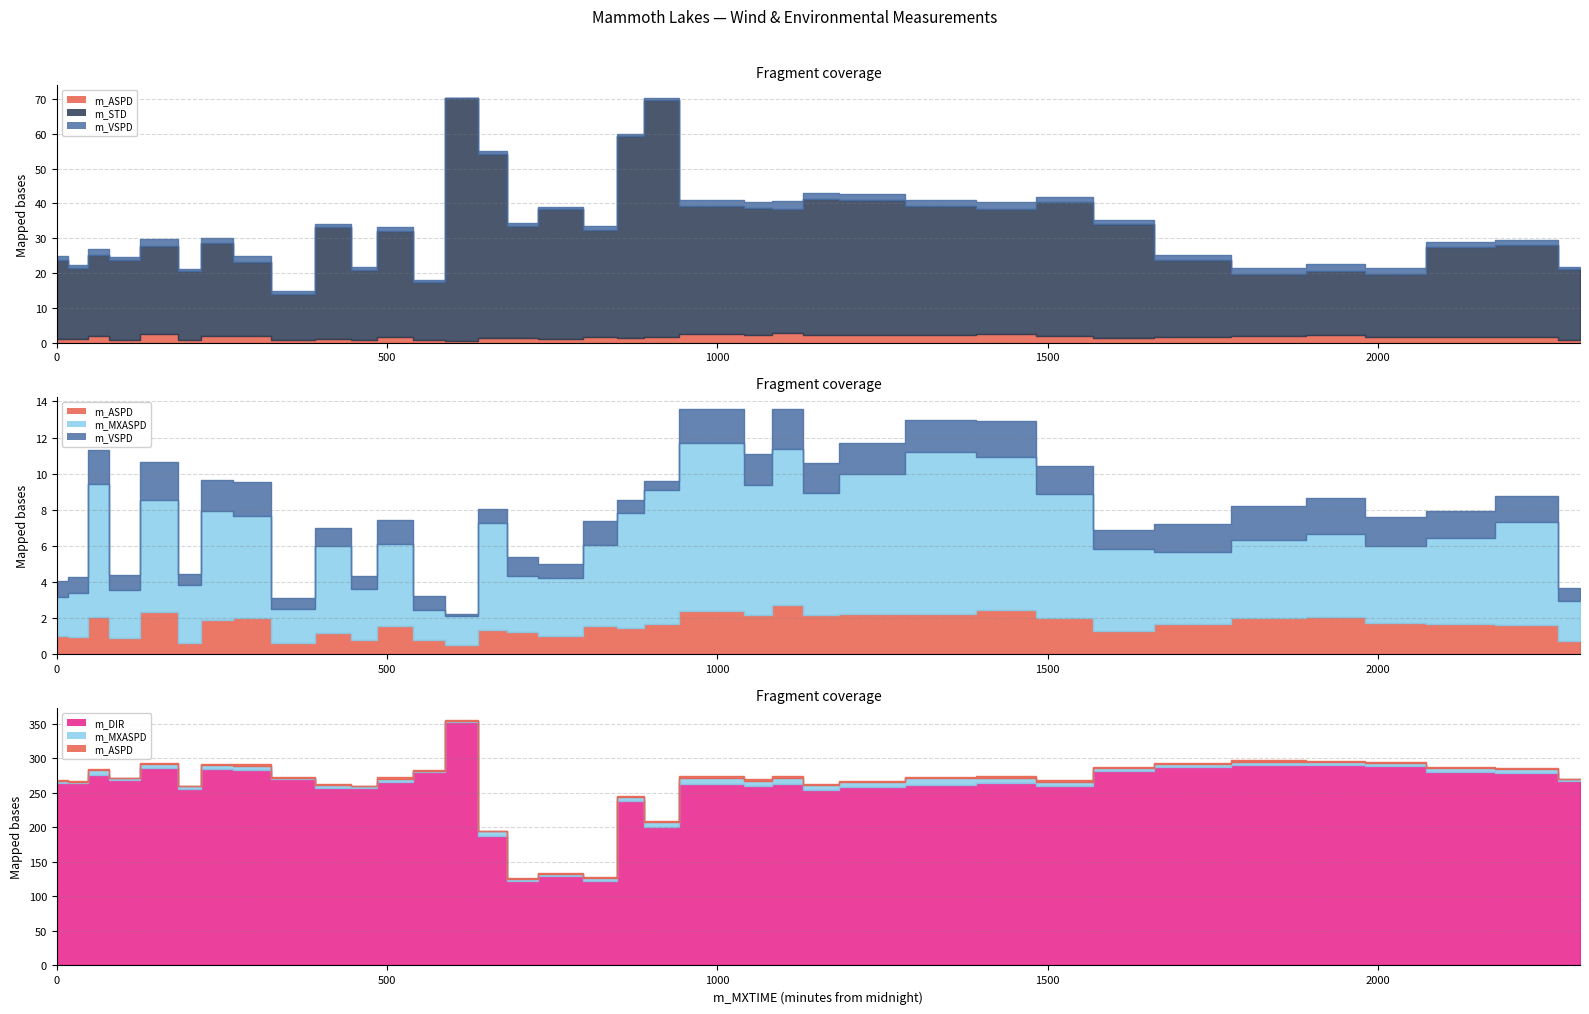

What is the difference between the m_DIR values at 59 and 707?

153.8